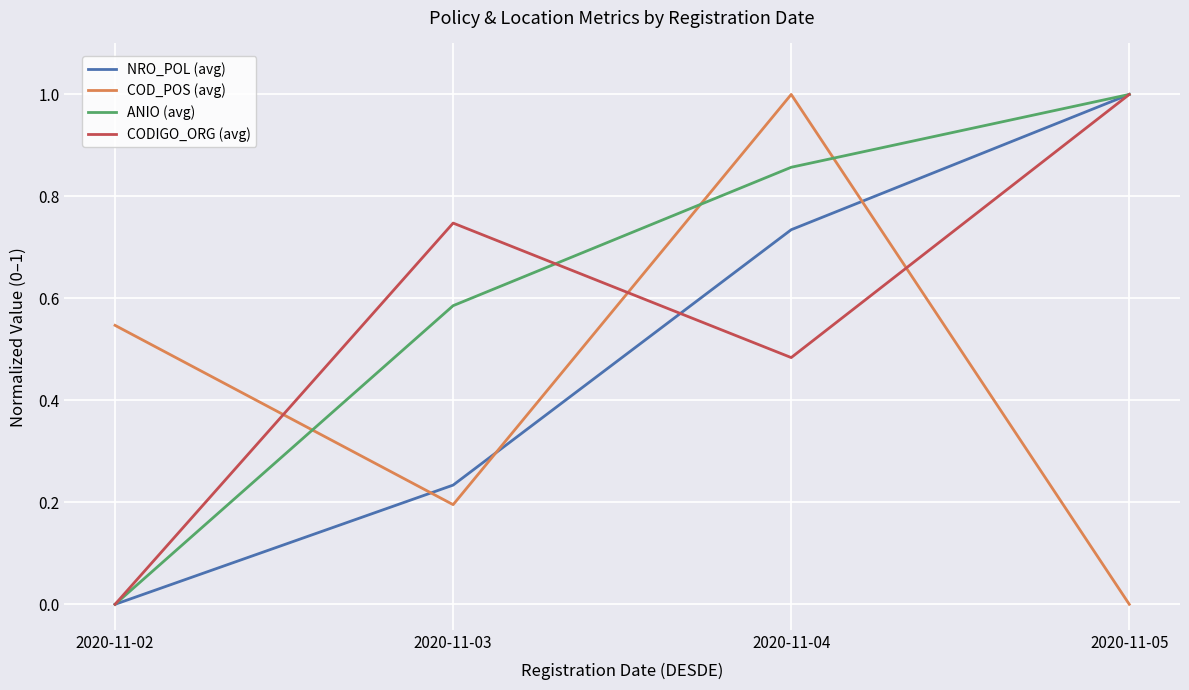

Is this an area chart (filled region under the line)?

No